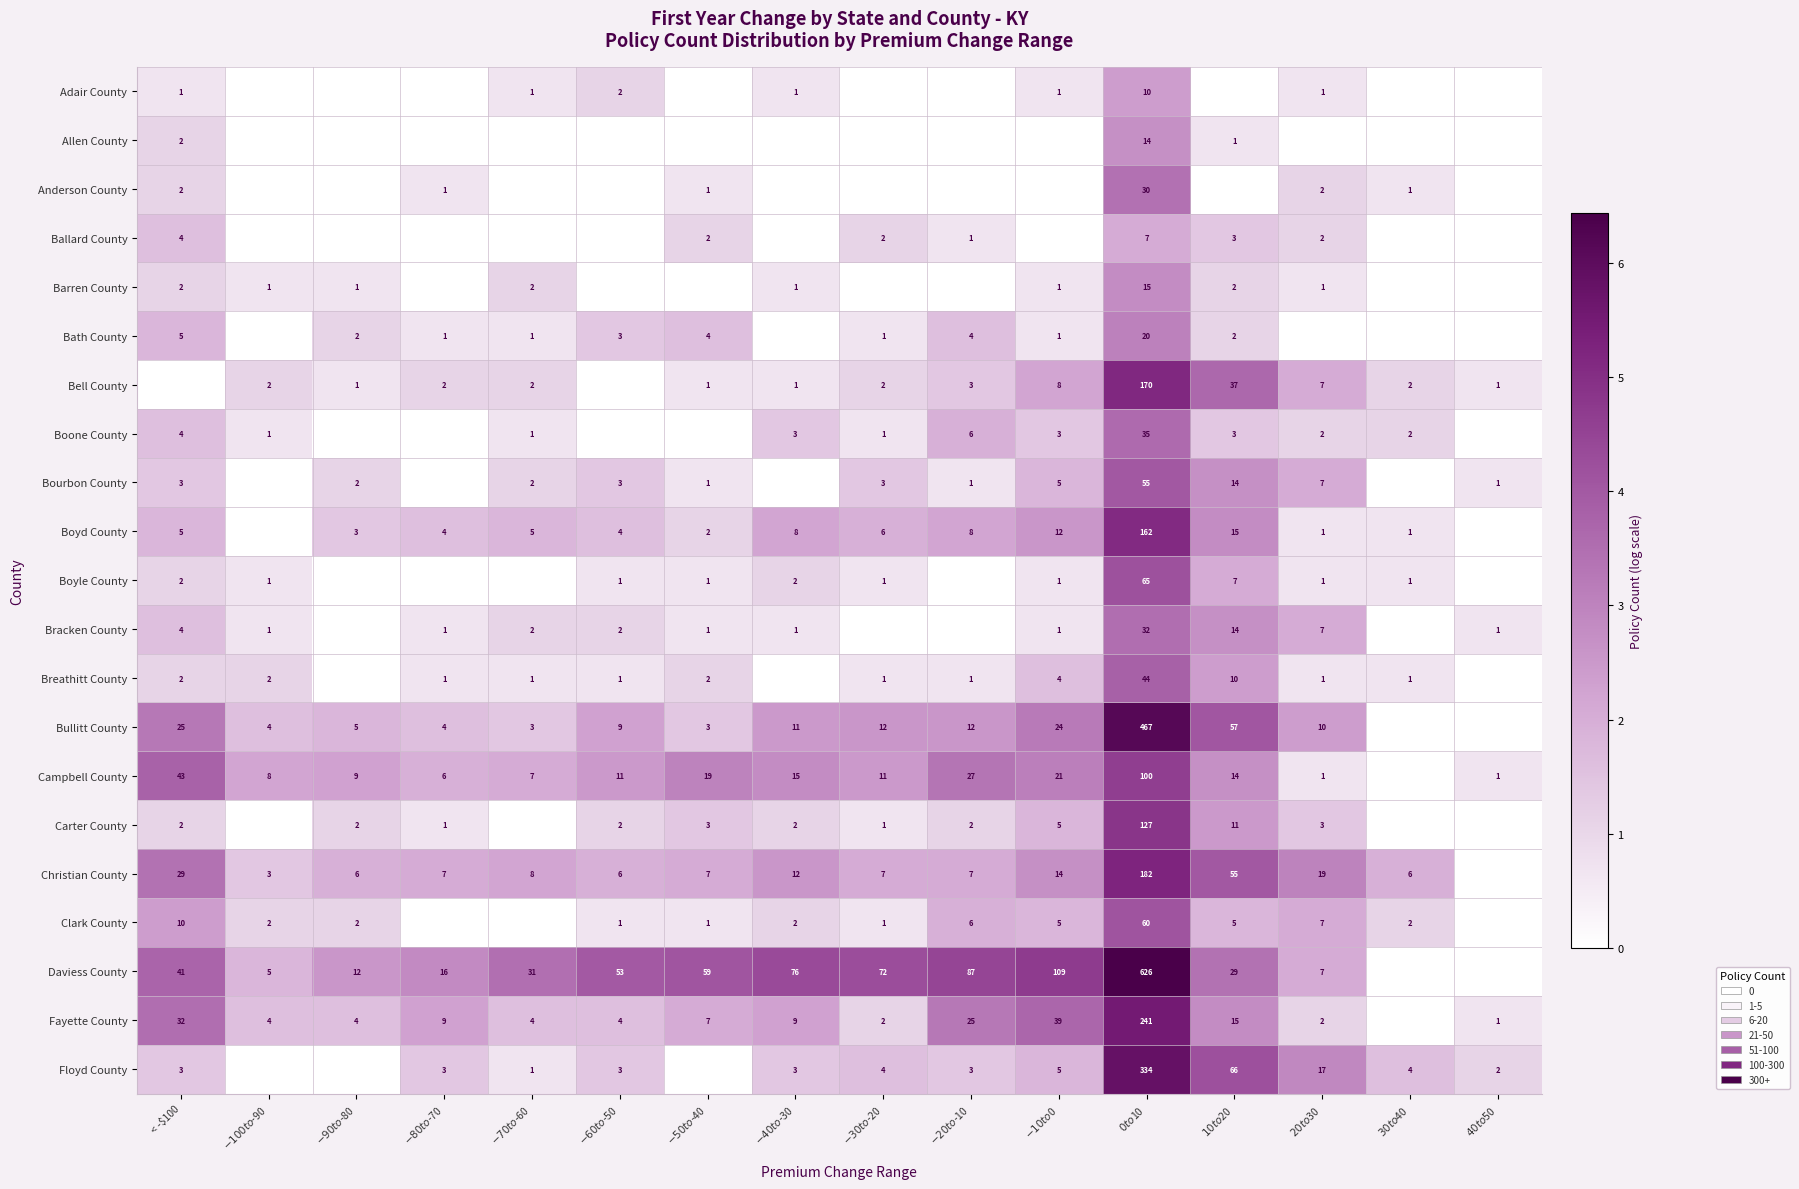

The value of Bullitt County at < -$100 is 14. True or false?

False